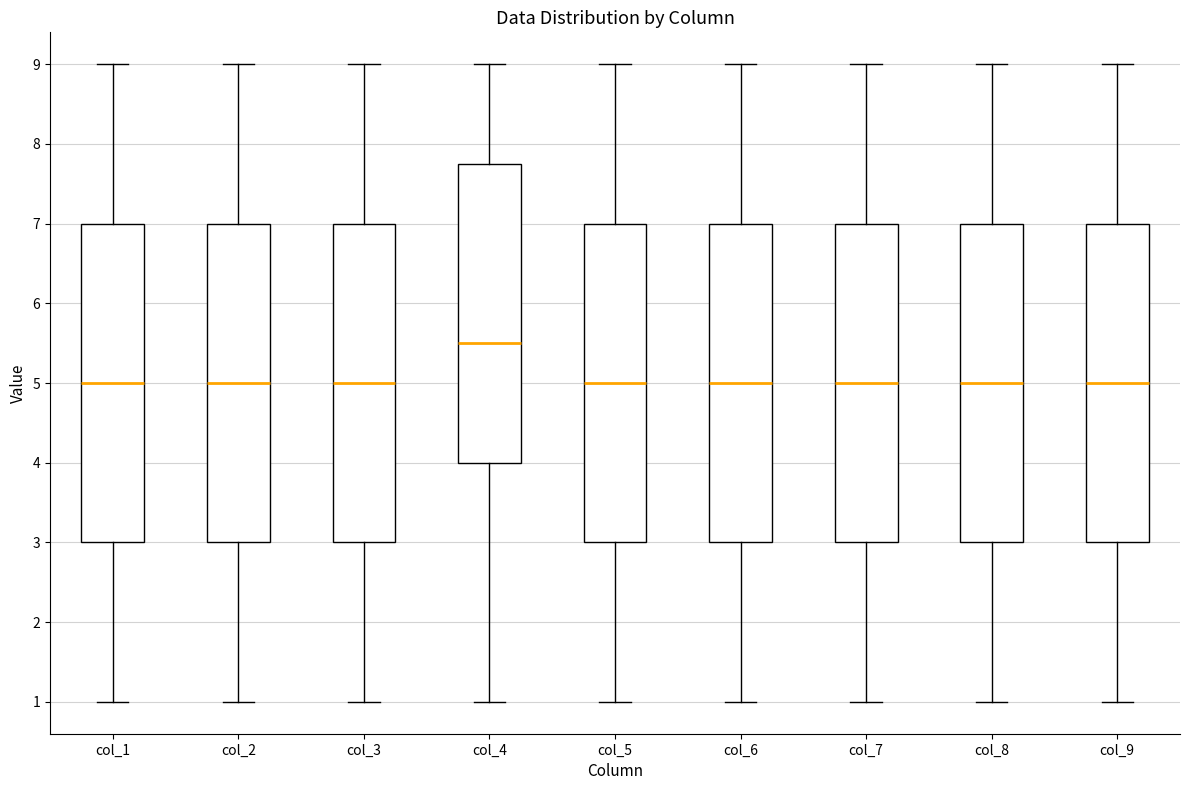

Reading left to right, read every box against the y-axis: the position of its median line, the range the box covers, and the ends of its whiskers. The values are not printed on the chart, so give them approximately, as read against the axis.

col_1: median 5.0, box 3.0 to 7.0, whiskers 1.0 to 9.0
col_2: median 5.0, box 3.0 to 7.0, whiskers 1.0 to 9.0
col_3: median 5.0, box 3.0 to 7.0, whiskers 1.0 to 9.0
col_4: median 5.5, box 4.0 to 7.8, whiskers 1.0 to 9.0
col_5: median 5.0, box 3.0 to 7.0, whiskers 1.0 to 9.0
col_6: median 5.0, box 3.0 to 7.0, whiskers 1.0 to 9.0
col_7: median 5.0, box 3.0 to 7.0, whiskers 1.0 to 9.0
col_8: median 5.0, box 3.0 to 7.0, whiskers 1.0 to 9.0
col_9: median 5.0, box 3.0 to 7.0, whiskers 1.0 to 9.0